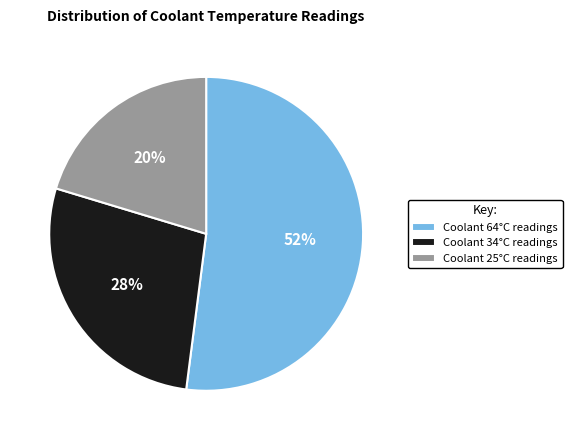

Which slice is the smallest?

Coolant 25°C readings